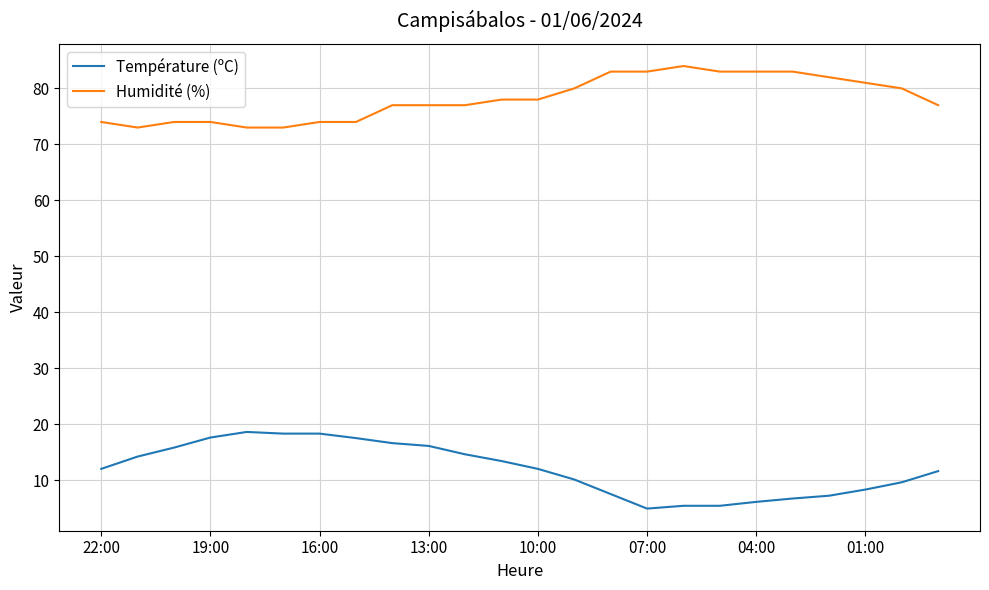

Which series has the largest total across all categories?

Humidité (%)